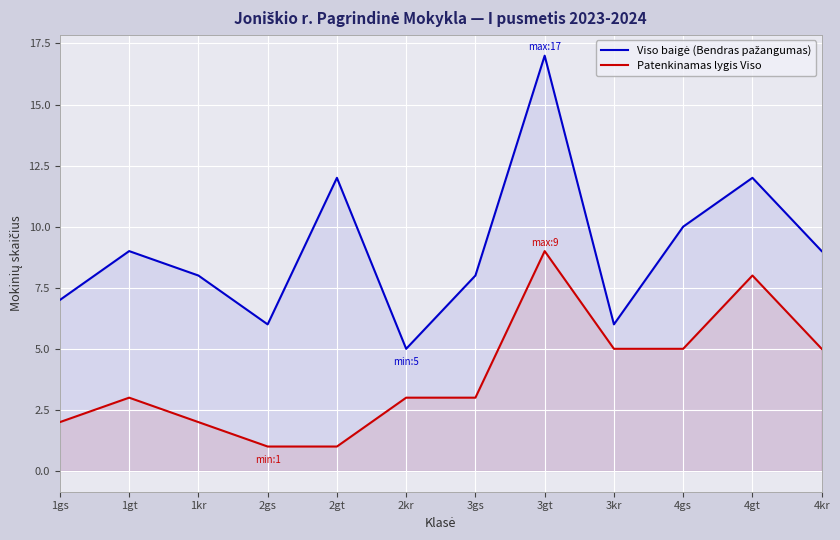

What are all the series names shown in the legend?

Viso baigė (Bendras pažangumas), Patenkinamas lygis Viso